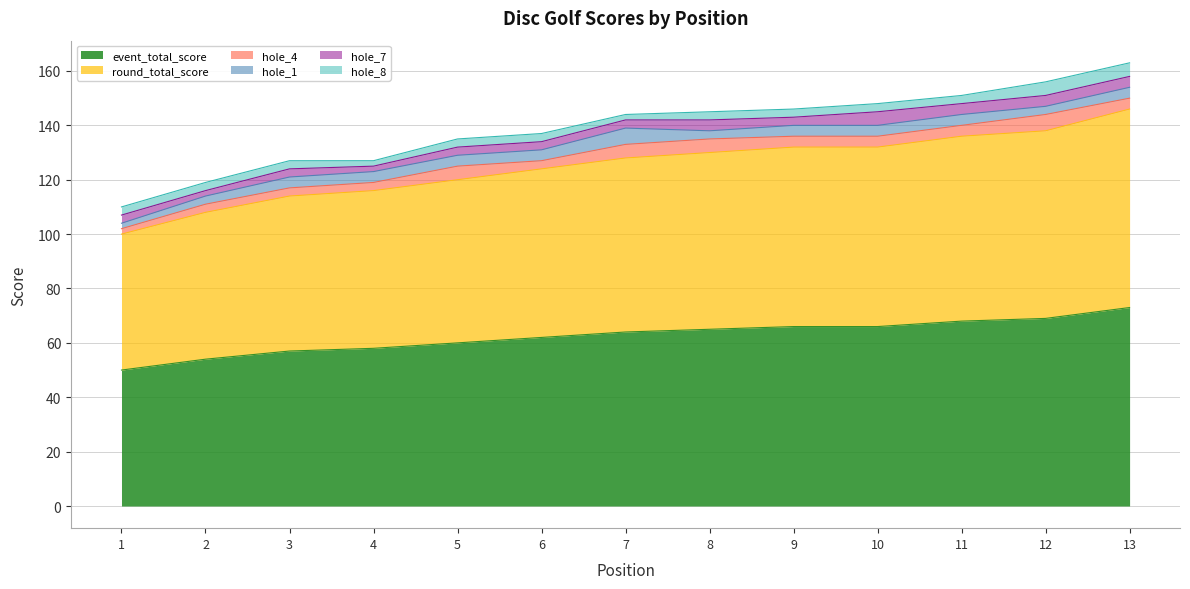

What value does the hole_4 series have at 11?

4